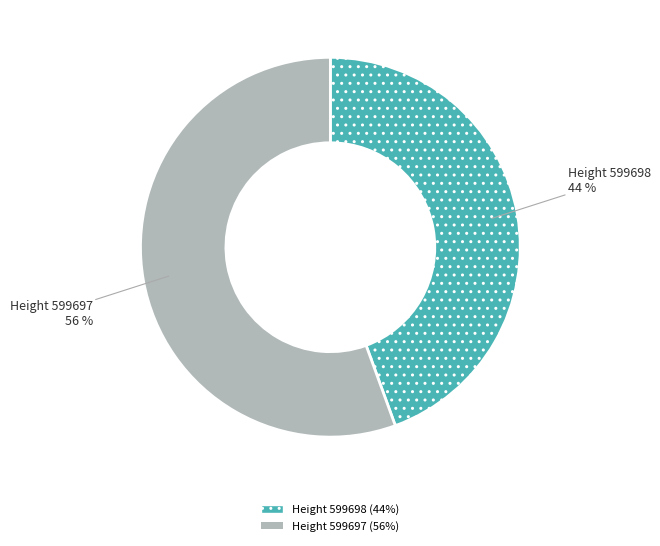

Between Height 599698 and Height 599697, which is larger?

Height 599697